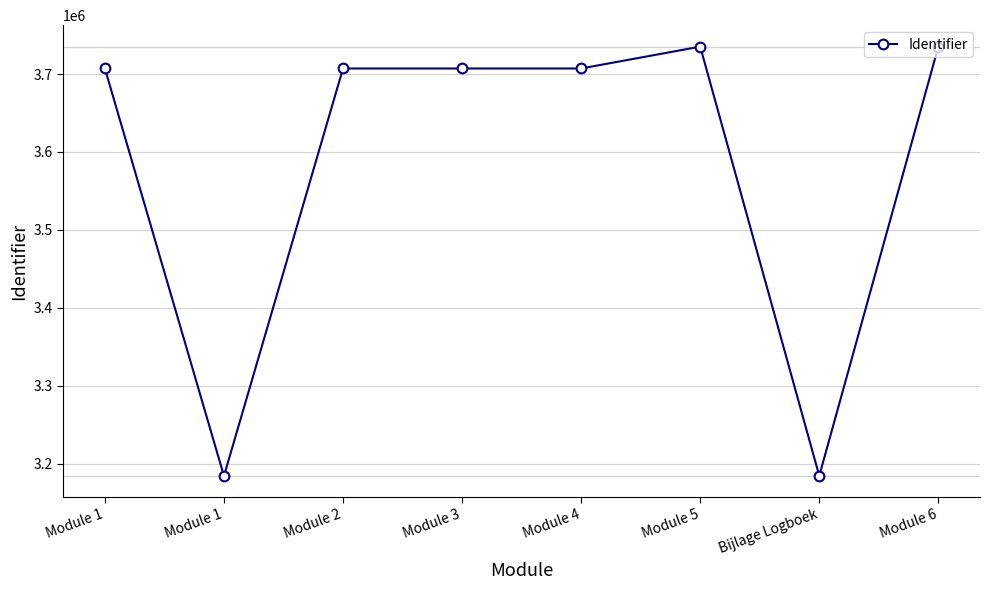

How many interior local valleys (lower than both neighbors) does the data have?

2